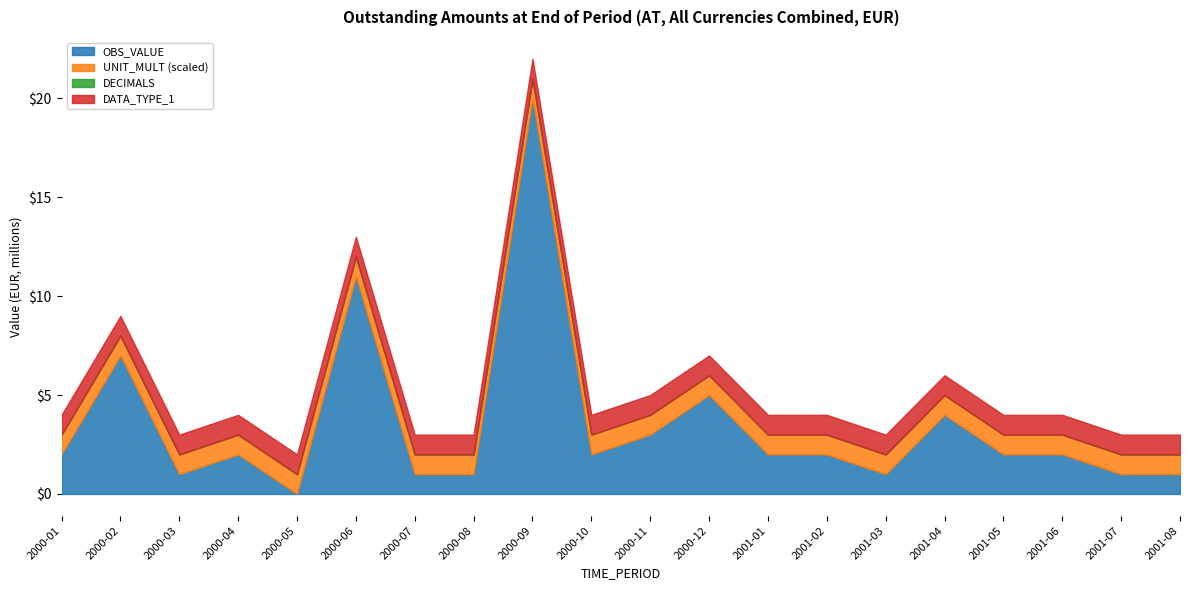

What are all the series names shown in the legend?

OBS_VALUE, UNIT_MULT, DECIMALS, DATA_TYPE_1